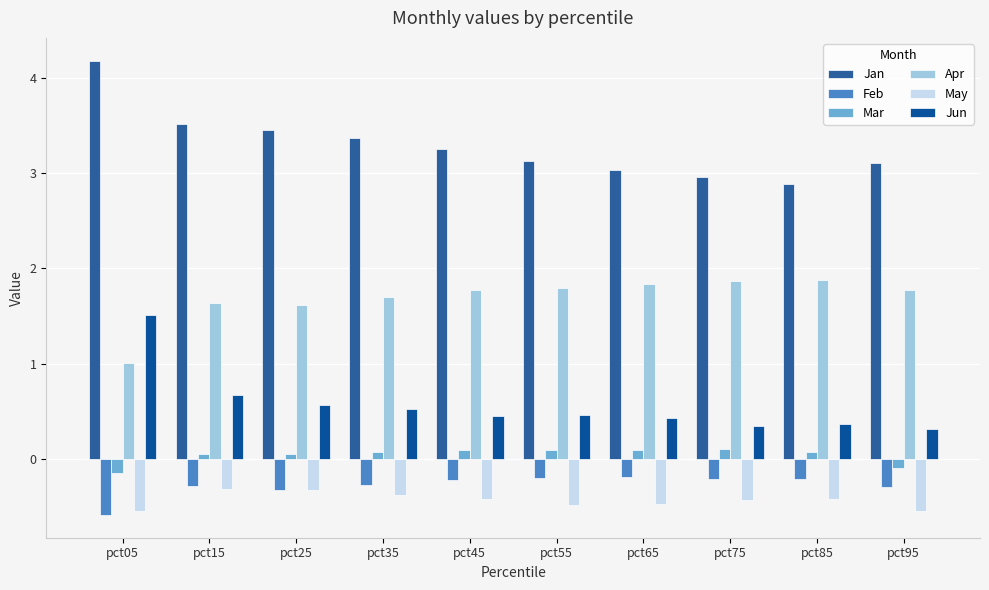

What is the difference between the maximum and minimum values in the Mar series?

0.2